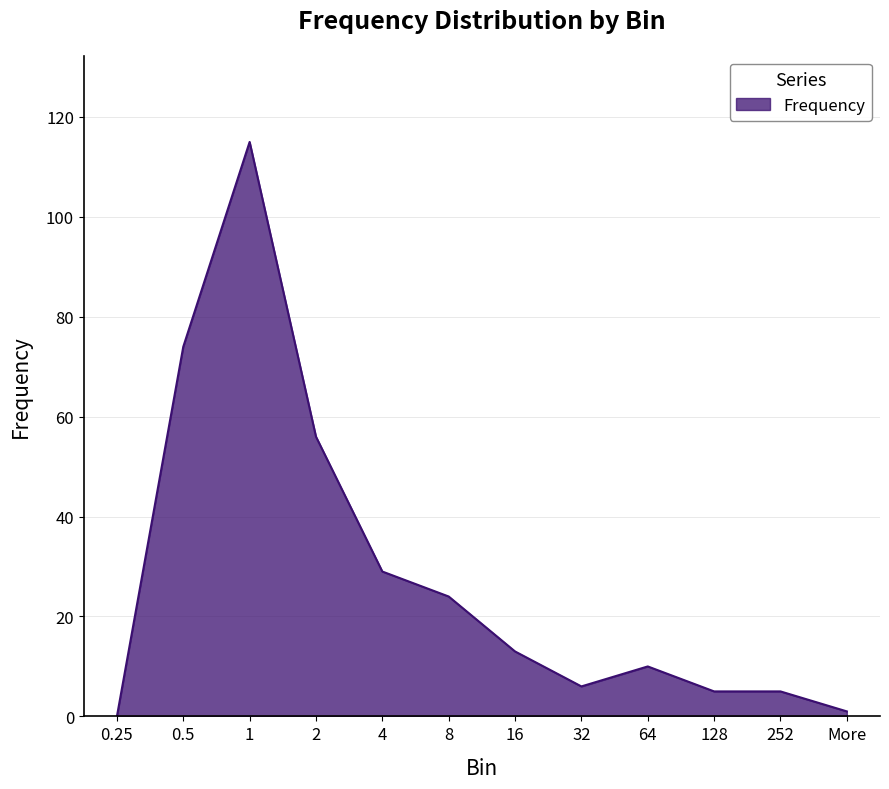

Reading left to right, extract all data points from this chart.

0	74	115	56	29	24	13	6	10	5	5	1